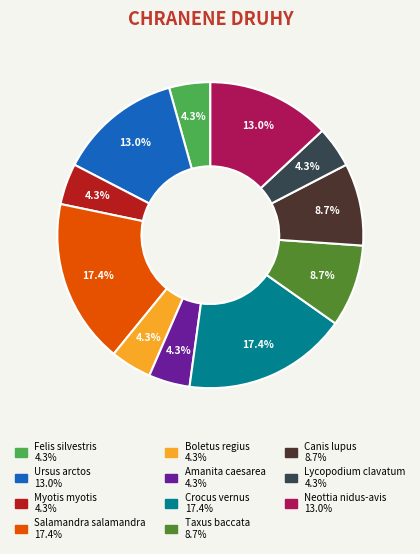

What percentage do Myotis myotis and Neottia nidus-avis together represent?

17.4%